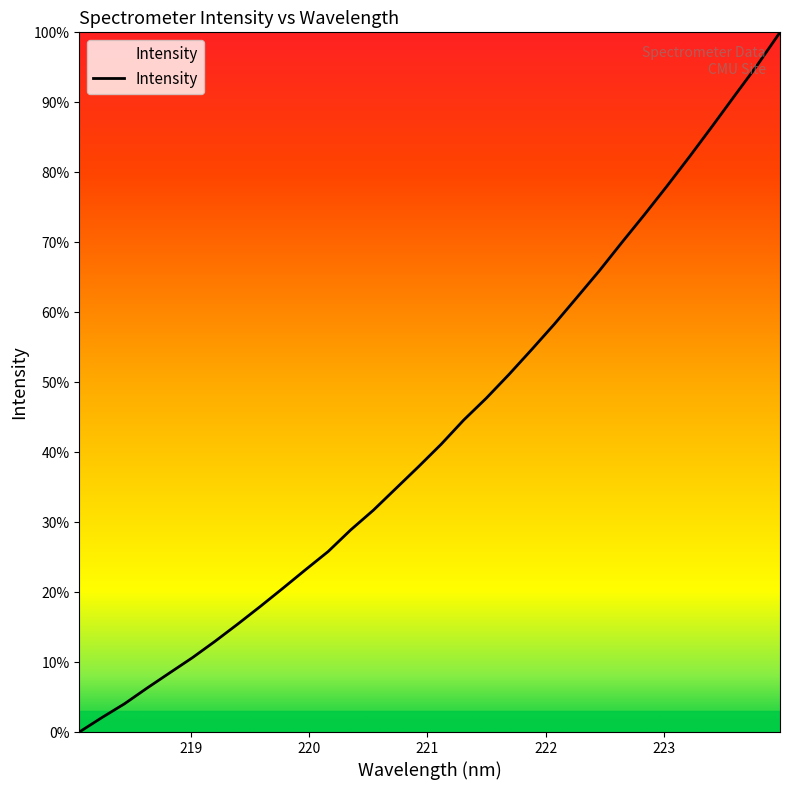

What is the greatest value displayed?

100.0